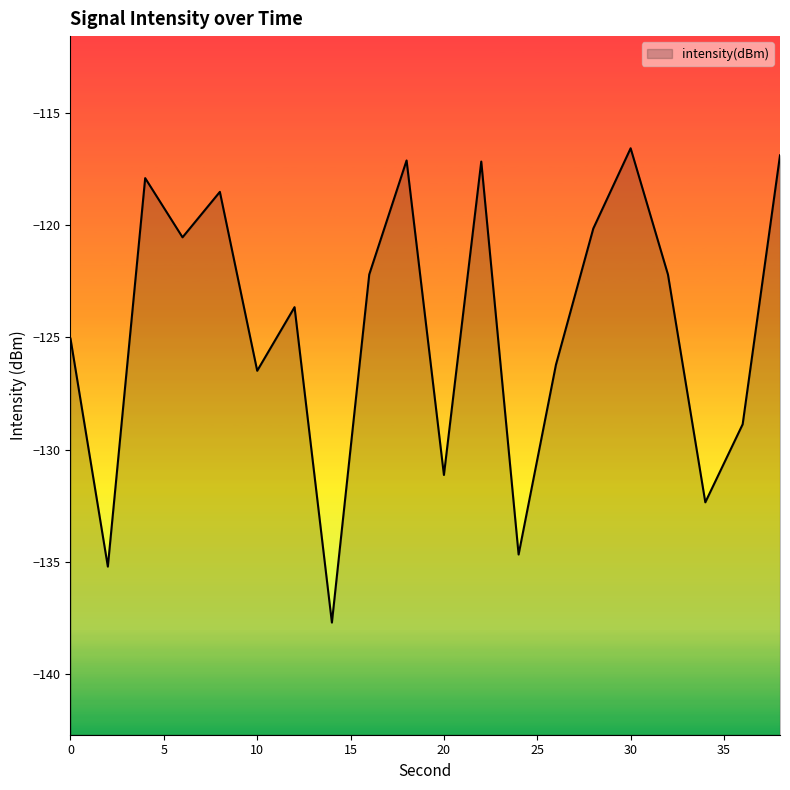

At which category does the data reach its first local valley?

2